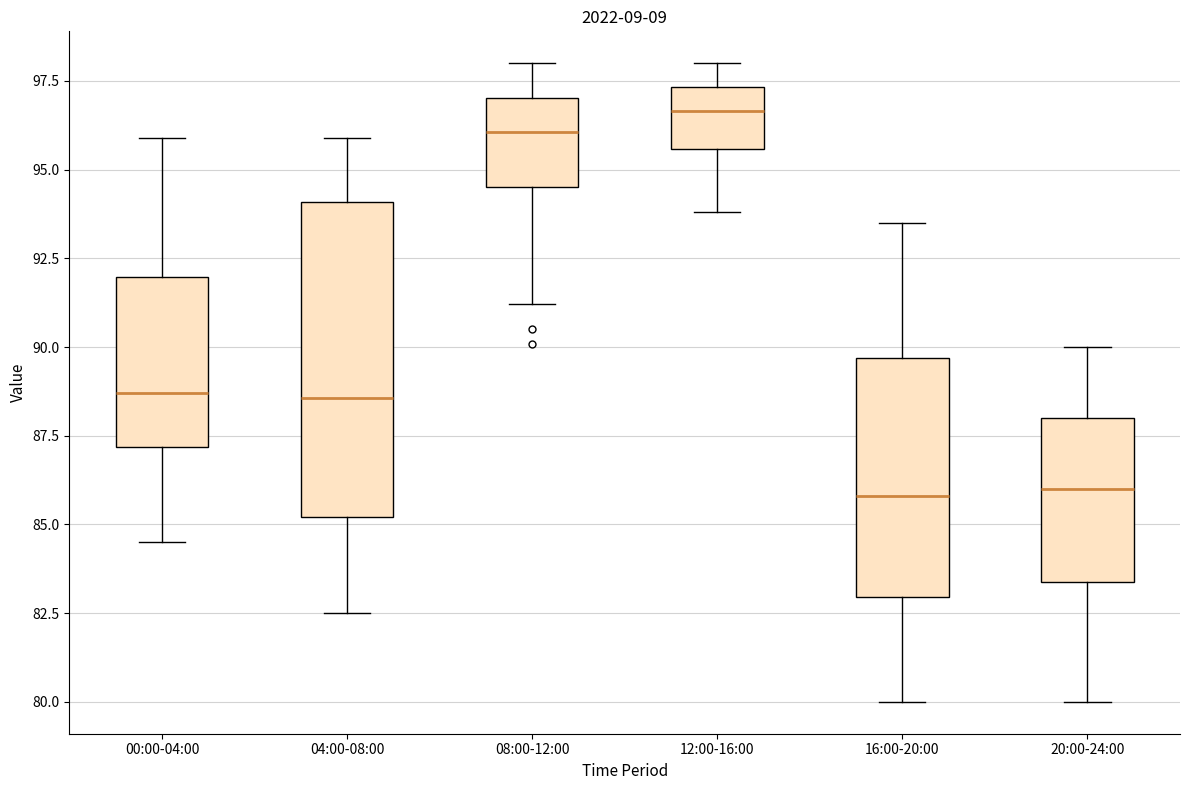

Where is the lower edge of the box for 00:00-04:00 on the y-axis? The values are not printed on the chart, so give them approximately, as read against the axis.

87.0